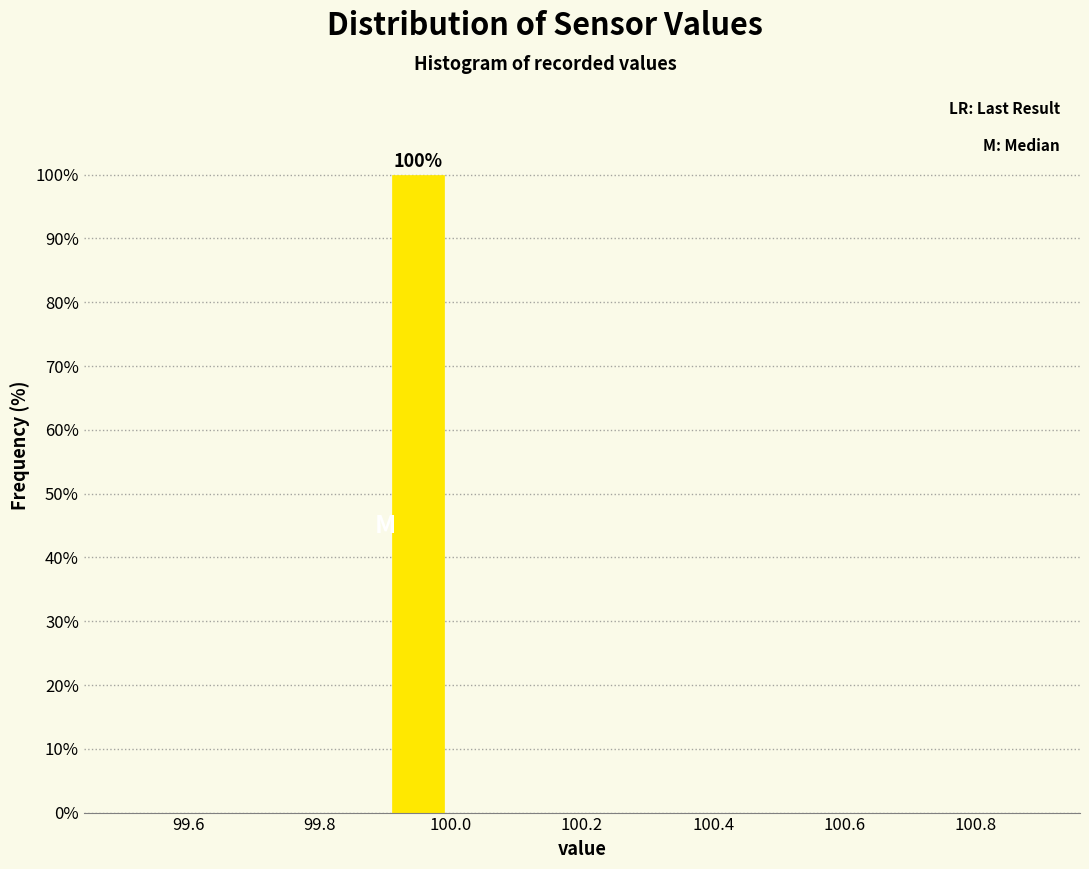

Which range on the x-axis has the tallest bar?

99.9 to 100.0